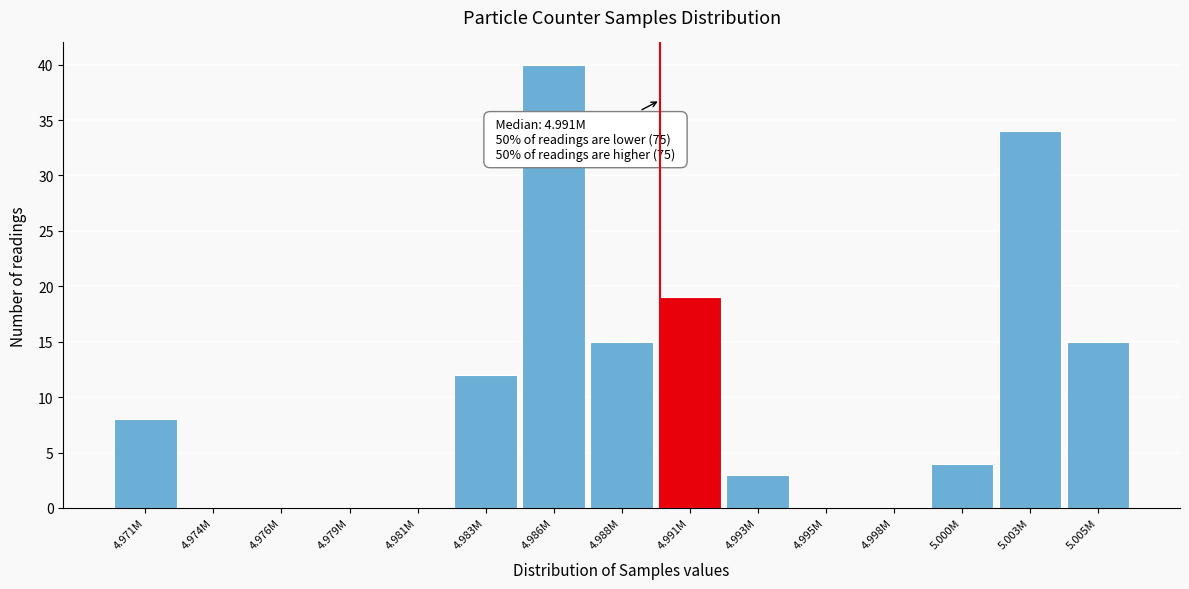

Reading left to right, extract all data points from this chart.

4.971M=8	4.974M=0	4.976M=0	4.979M=0	4.981M=0	4.983M=12	4.986M=40	4.988M=15	4.991M=19	4.993M=3	4.995M=0	4.998M=0	5.000M=4	5.003M=34	5.005M=15